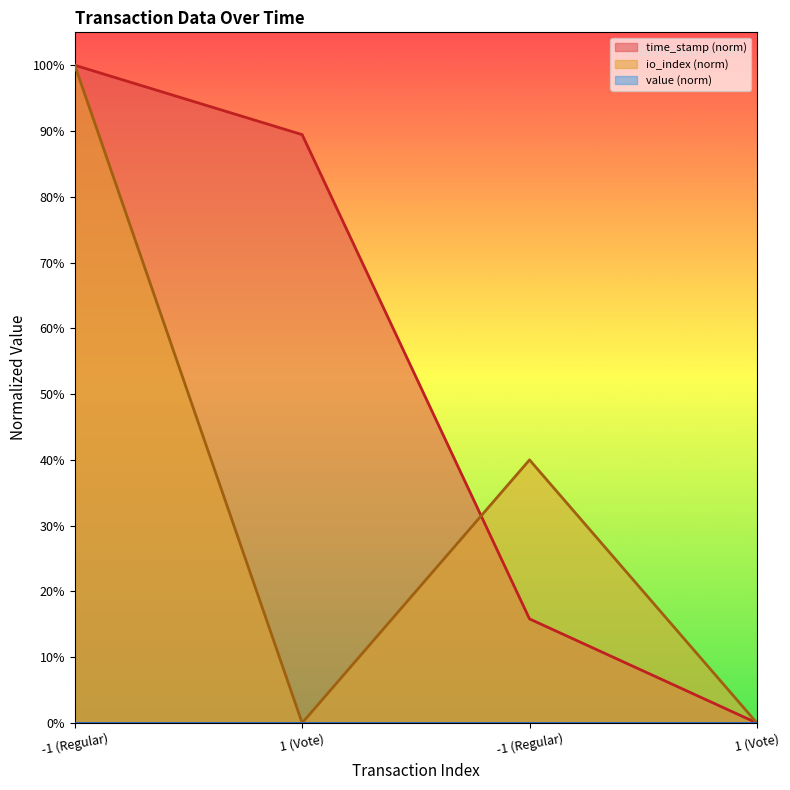

How many categories are shown in the chart?

4